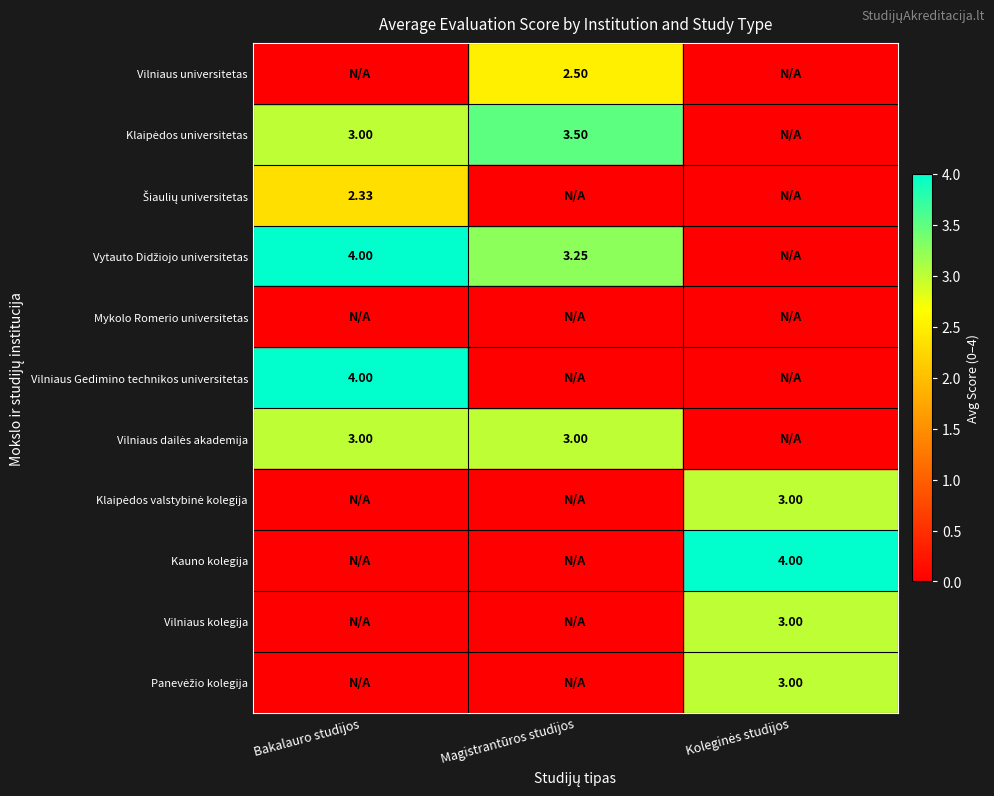

Is it true that Klaipėdos universitetas equals 3.0 at Bakalauro studijos?

True